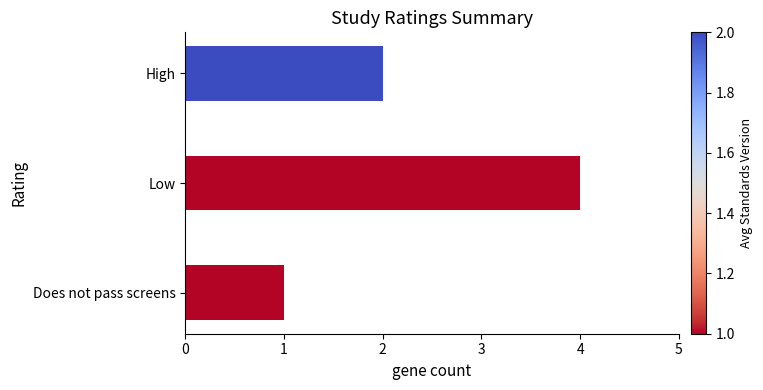

Count the number of categories in the chart.

3